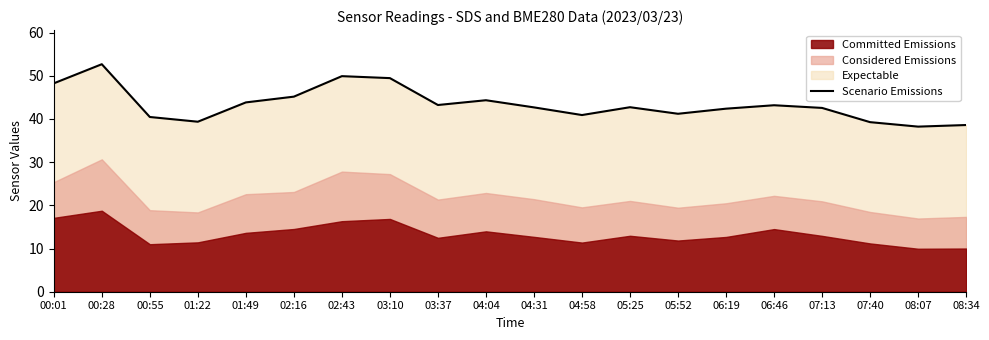

How many interior local valleys (lower than both neighbors) does the data have?

5